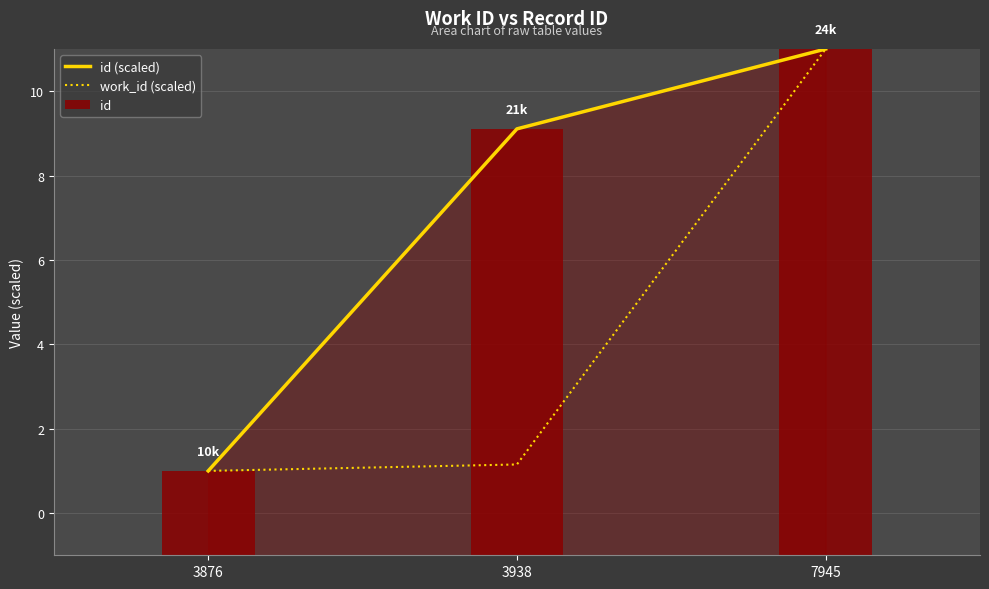

Where is work_id (scaled) nearest to the value 6?

3938